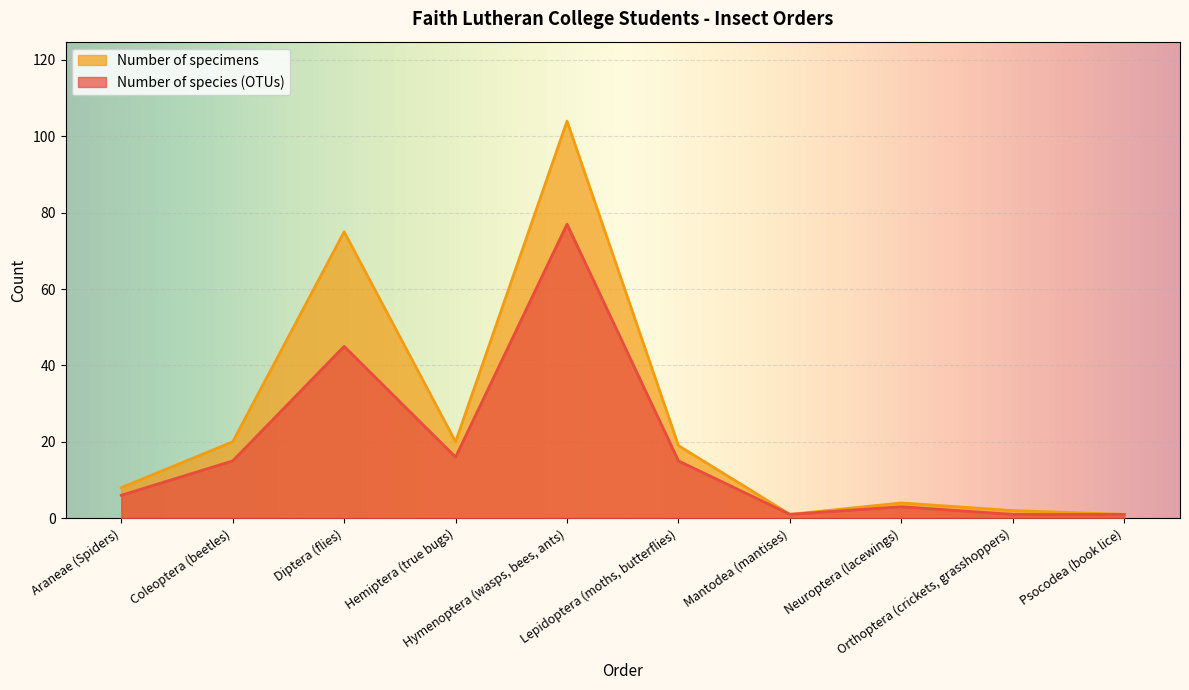

What is the sum of the Number of species (OTUs) values at Psocodea (book lice) and Araneae (Spiders)?

7